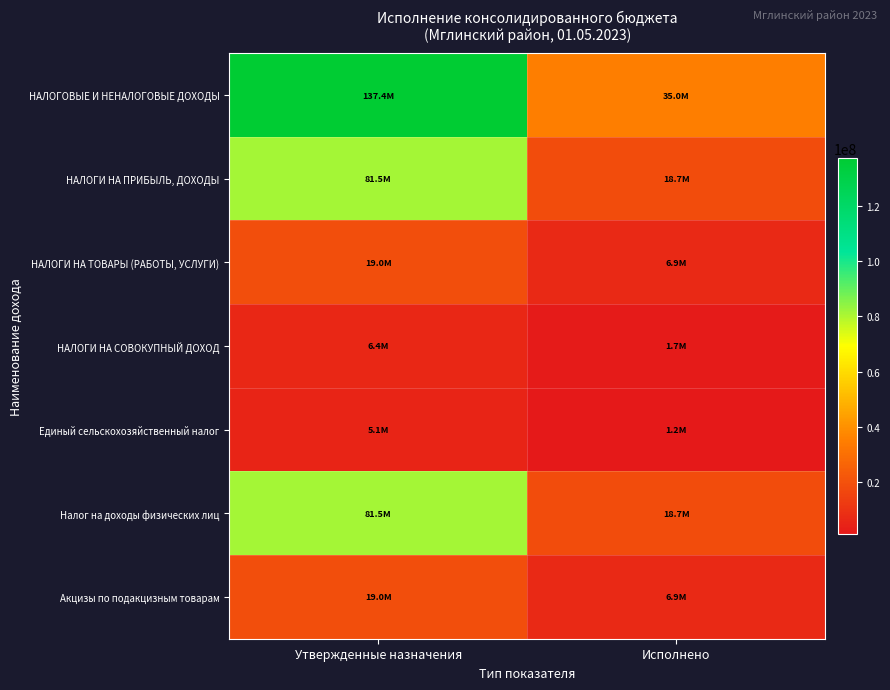

Reading left to right, transcribe all the data shown in this chart.

НАЛОГОВЫЕ И НЕНАЛОГОВЫЕ ДОХОДЫ: Утвержденные назначения=137413949.0	Исполнено=34958491.0
НАЛОГИ НА ПРИБЫЛЬ, ДОХОДЫ: Утвержденные назначения=81480100.0	Исполнено=18709139.2
НАЛОГИ НА ТОВАРЫ (РАБОТЫ, УСЛУГИ): Утвержденные назначения=19045600.0	Исполнено=6866153.0
НАЛОГИ НА СОВОКУПНЫЙ ДОХОД: Утвержденные назначения=6391200.0	Исполнено=1721763.9
Единый сельскохозяйственный налог: Утвержденные назначения=5111200.0	Исполнено=1166448.0
Налог на доходы физических лиц: Утвержденные назначения=81480100.0	Исполнено=18709139.2
Акцизы по подакцизным товарам: Утвержденные назначения=19045600.0	Исполнено=6866153.0